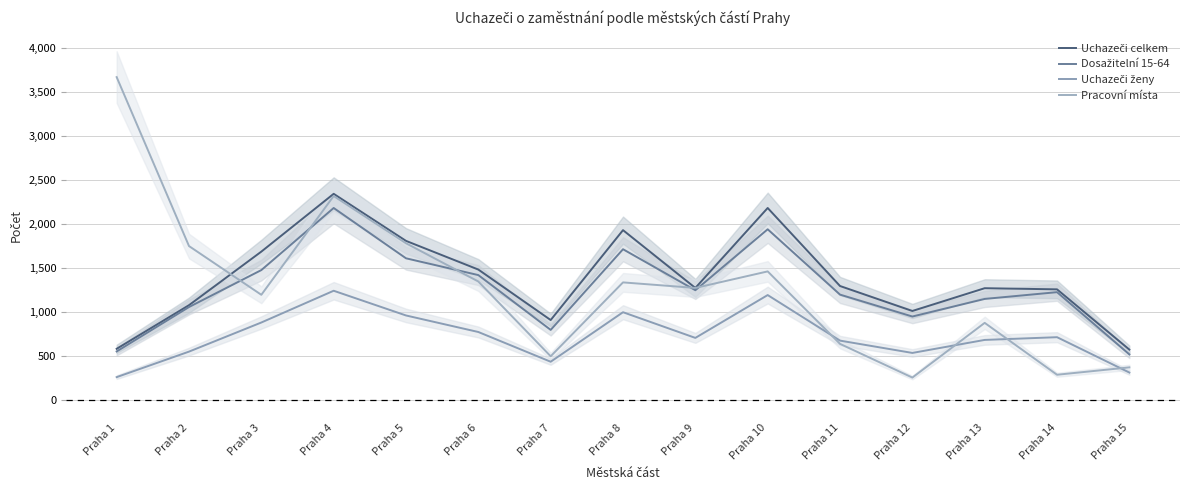

The value of Dosažitelní 15-64 at Praha 8 is 1714. True or false?

True